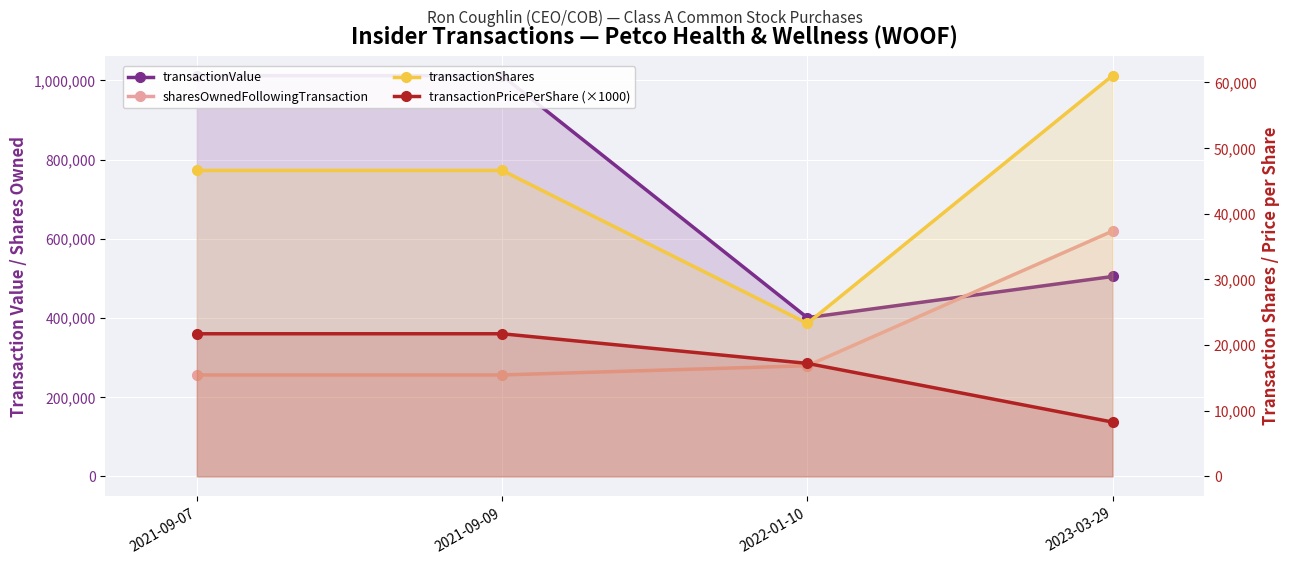

How many lines are shown in the chart?

4